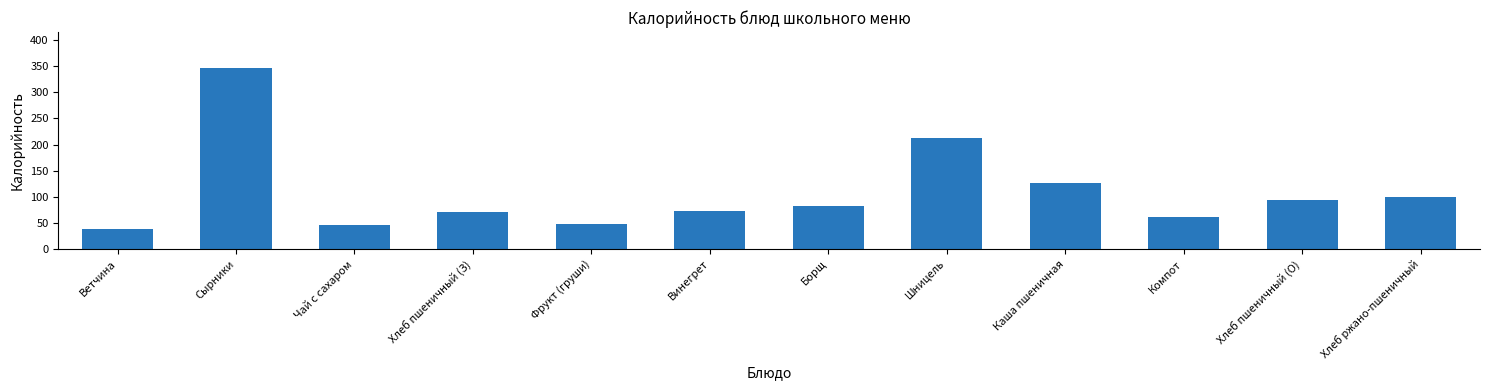

What position from the left is Хлеб ржано-пшеничный?

12